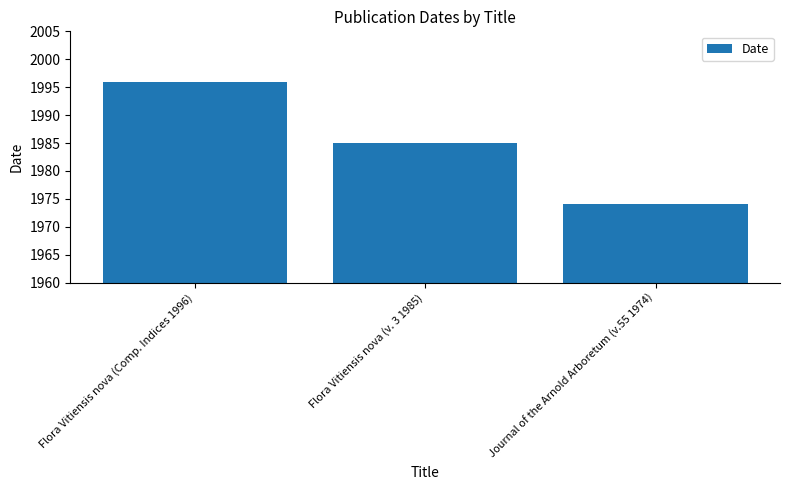

At which label does the data first exceed 1985?

Flora Vitiensis nova (Comp. Indices 1996)